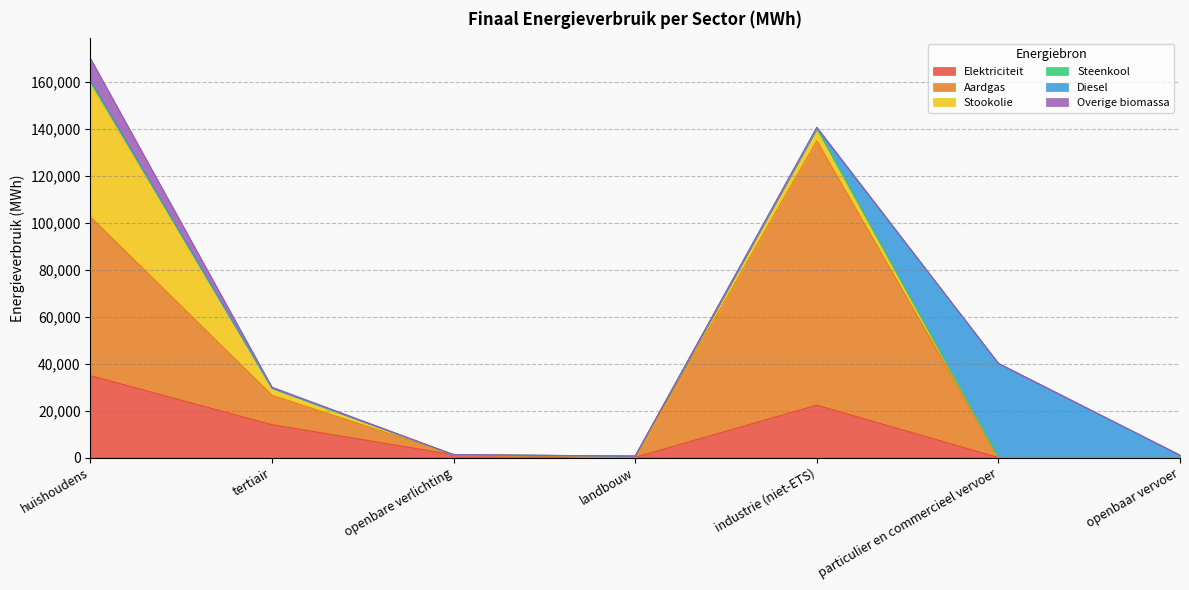

At which label does Diesel reach its peak?

particulier en commercieel vervoer